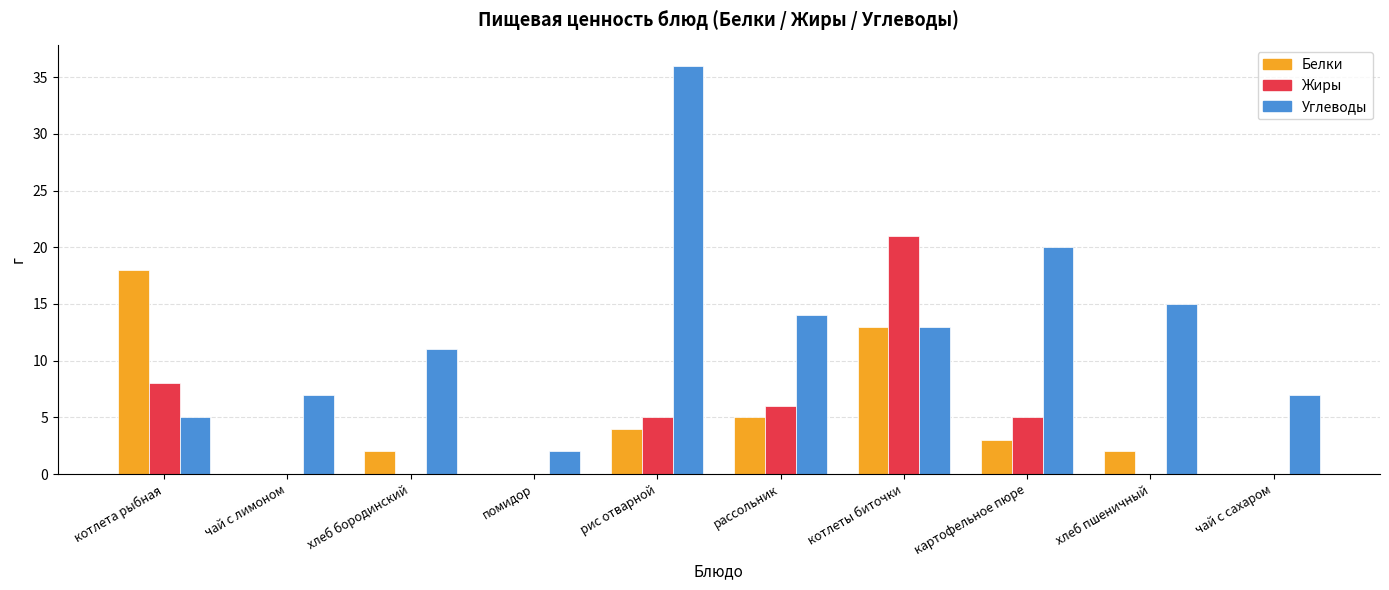

Which series has the largest range (max minus min)?

Углеводы